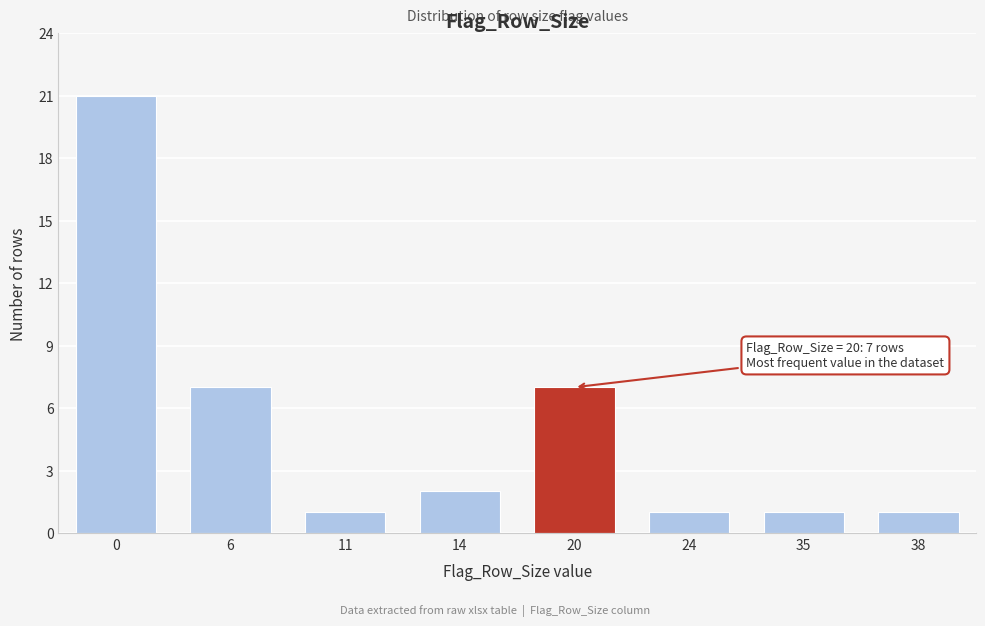

Reading left to right, list all the values displayed in this chart.

0=21	6=7	11=1	14=2	20=7	24=1	35=1	38=1